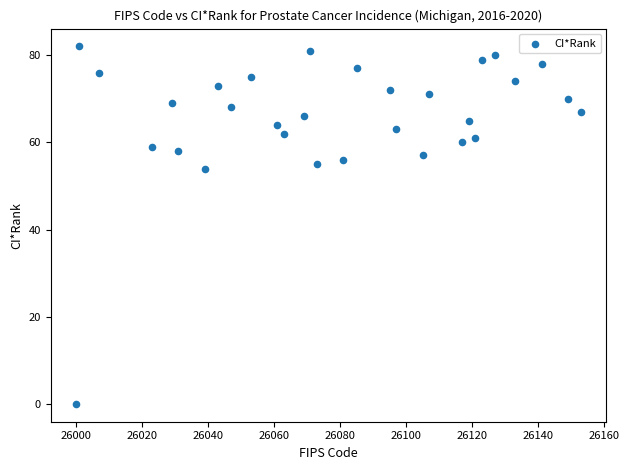

What is the range of Y values (max minus min)?

82